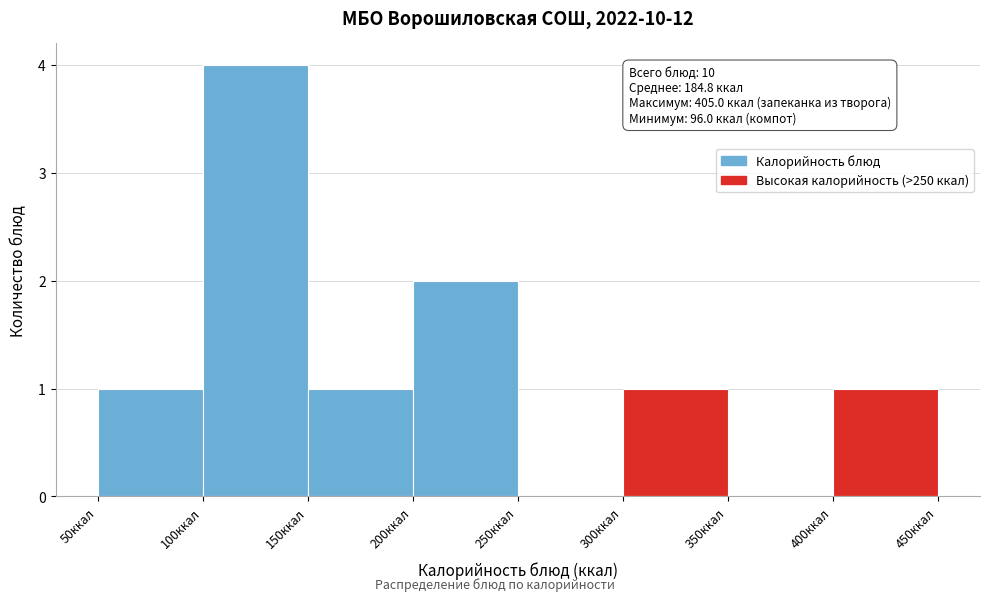

Over which range of the x-axis is the bar tallest?

100 to 150